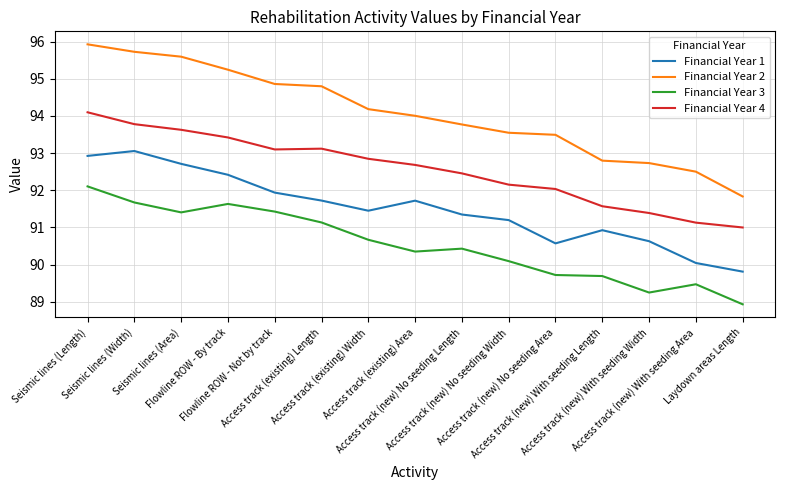

True or false: Financial Year 3 and Financial Year 1 cross at least once.

False